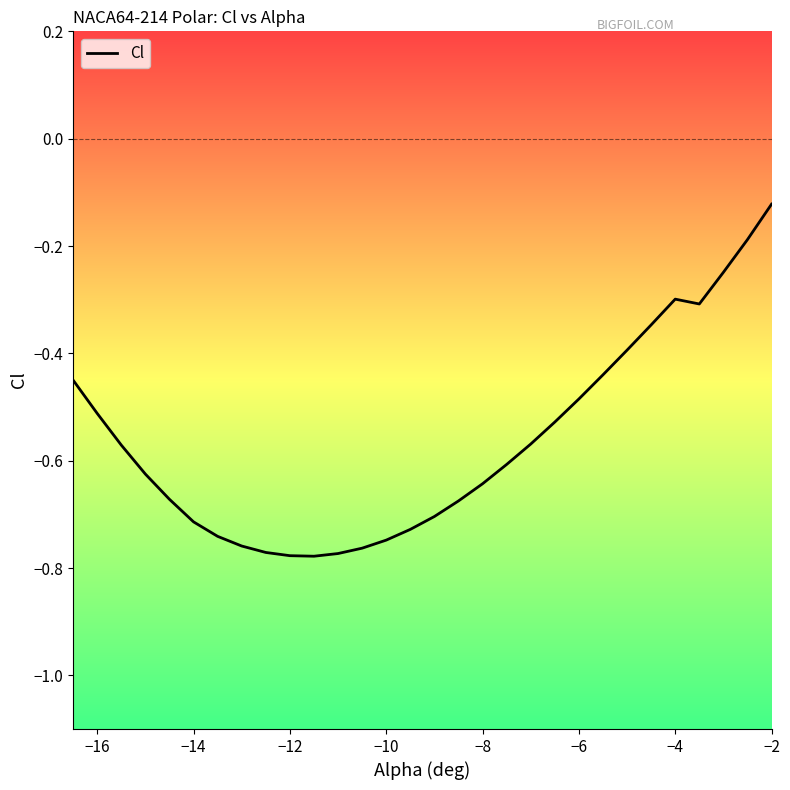

Reading left to right, transcribe all the data shown in this chart.

-0.5	-0.5	-0.6	-0.6	-0.7	-0.7	-0.7	-0.8	-0.8	-0.8	-0.8	-0.8	-0.8	-0.7	-0.7	-0.7	-0.7	-0.6	-0.6	-0.6	-0.5	-0.5	-0.4	-0.4	-0.3	-0.3	-0.3	-0.2	-0.2	-0.1